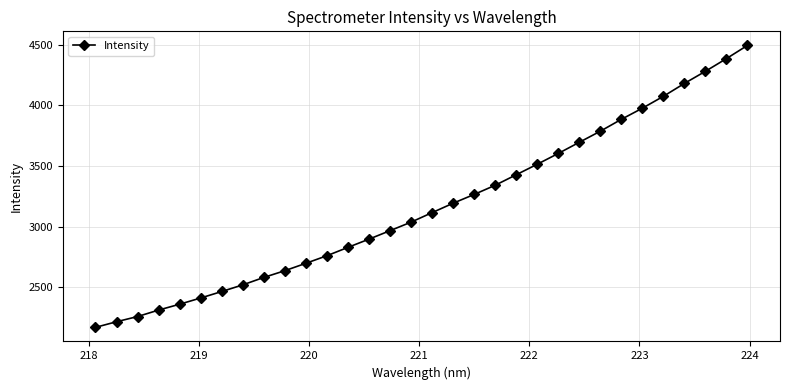

What is the value of the 27th point from the left?

3976.3